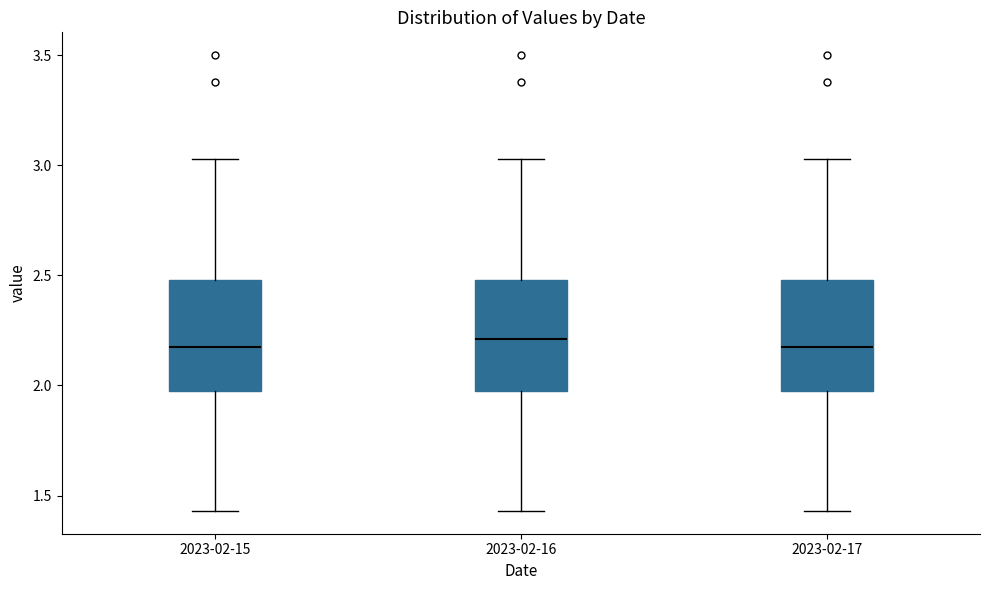

Where does the lower whisker of the box for 2023-02-16 end on the y-axis? The values are not printed on the chart, so give them approximately, as read against the axis.

1.45